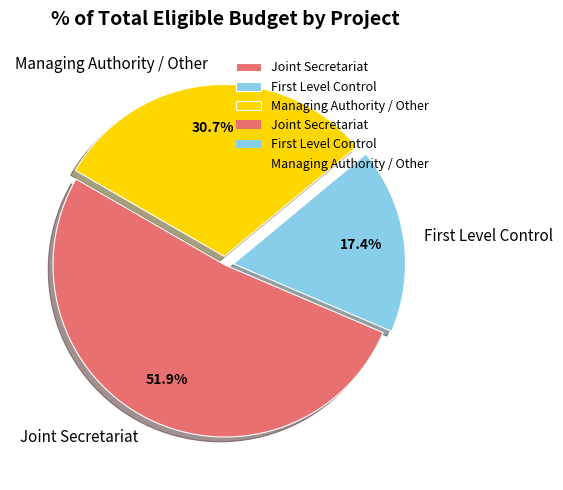

Which slice is the largest?

Joint Secretariat